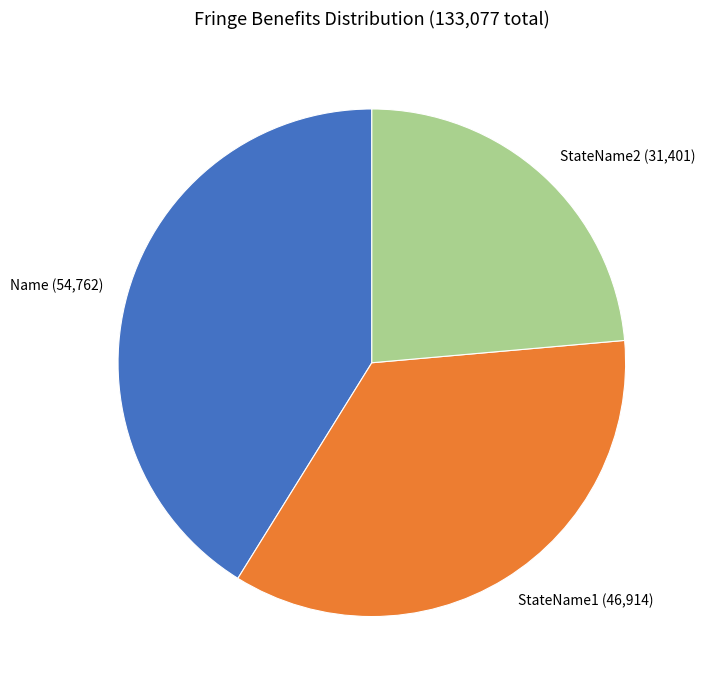

Does any single category account for the majority?

No